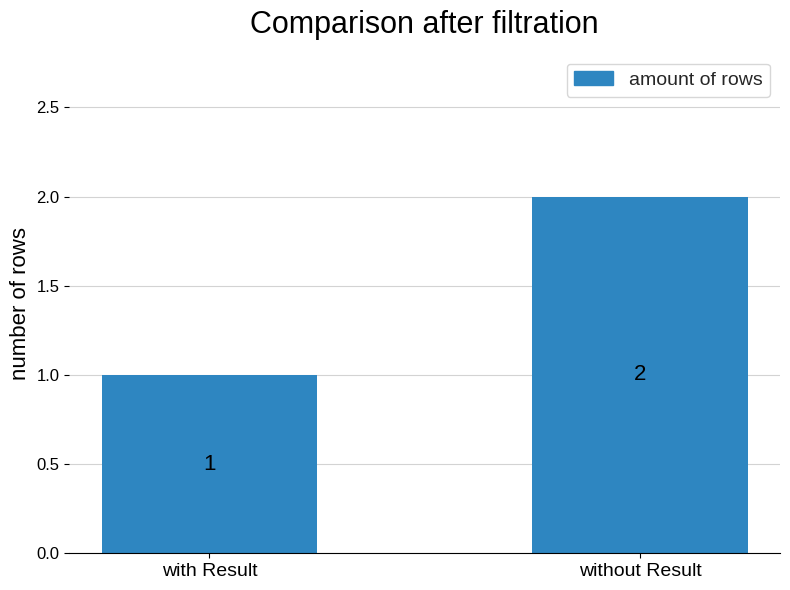

Are the bars grouped side by side (vs. stacked)?

No